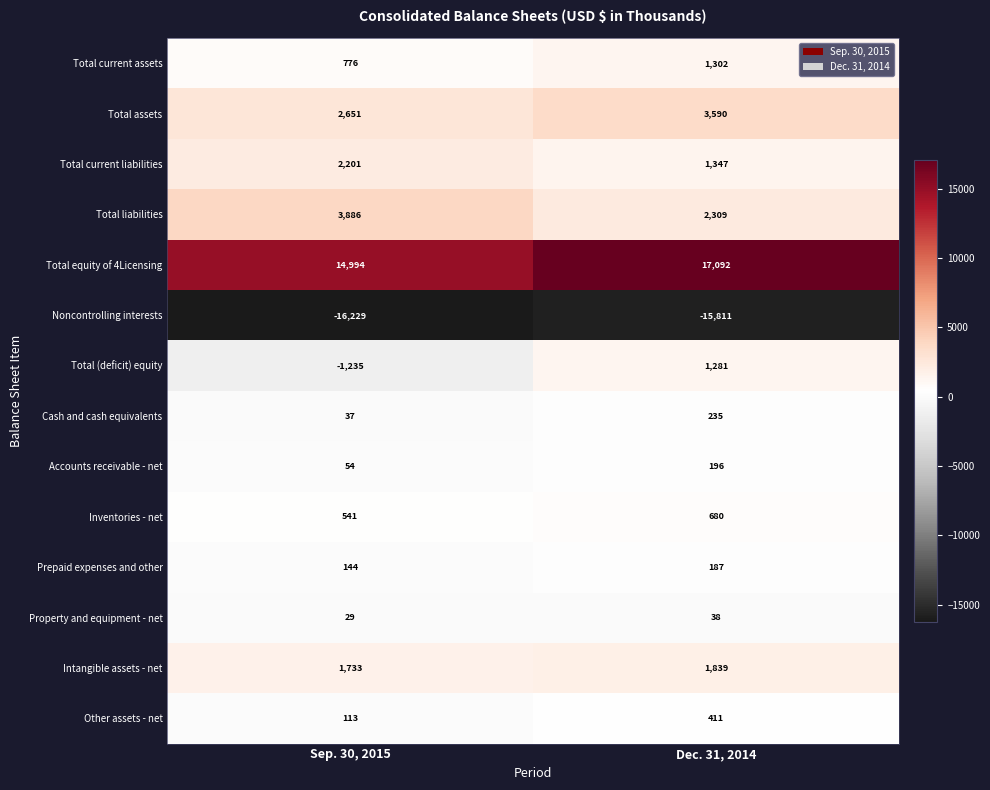

Read the Prepaid expenses and other value at Sep. 30, 2015.

144